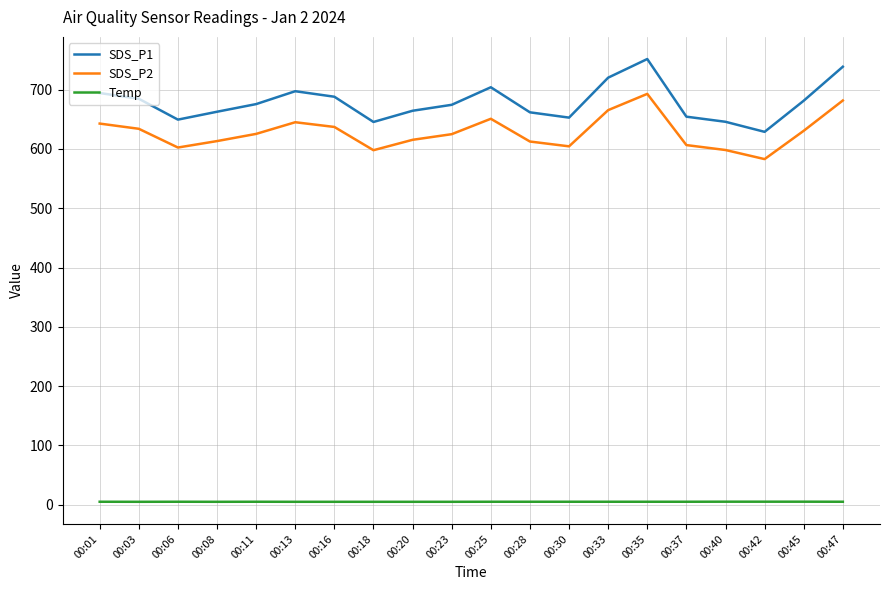

Is it true that SDS_P1 equals 153.0 at 00:37?

False